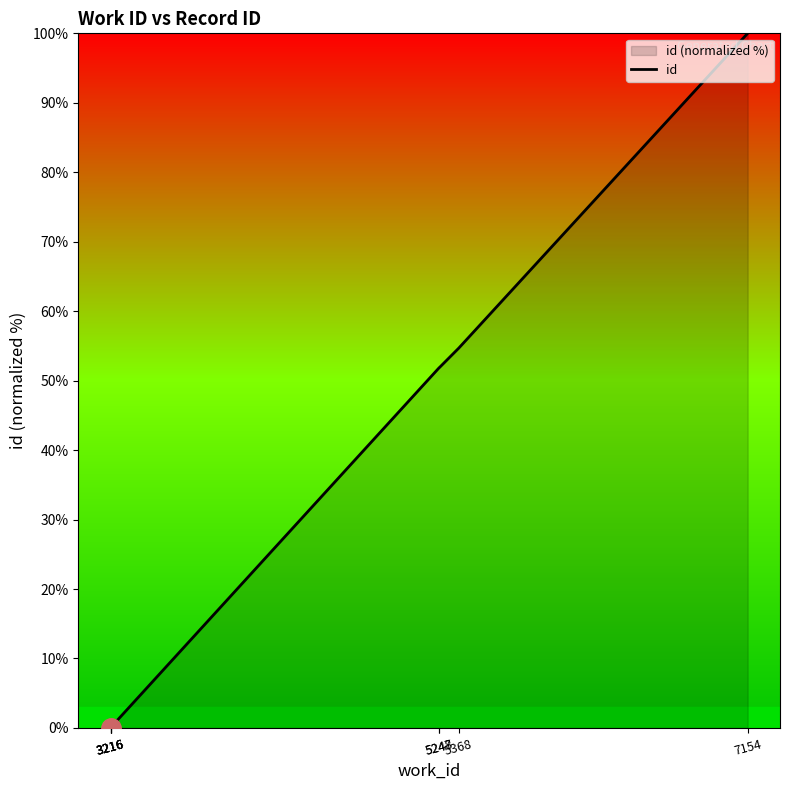

True or false: the data has more than 0 interior local peaks.

False